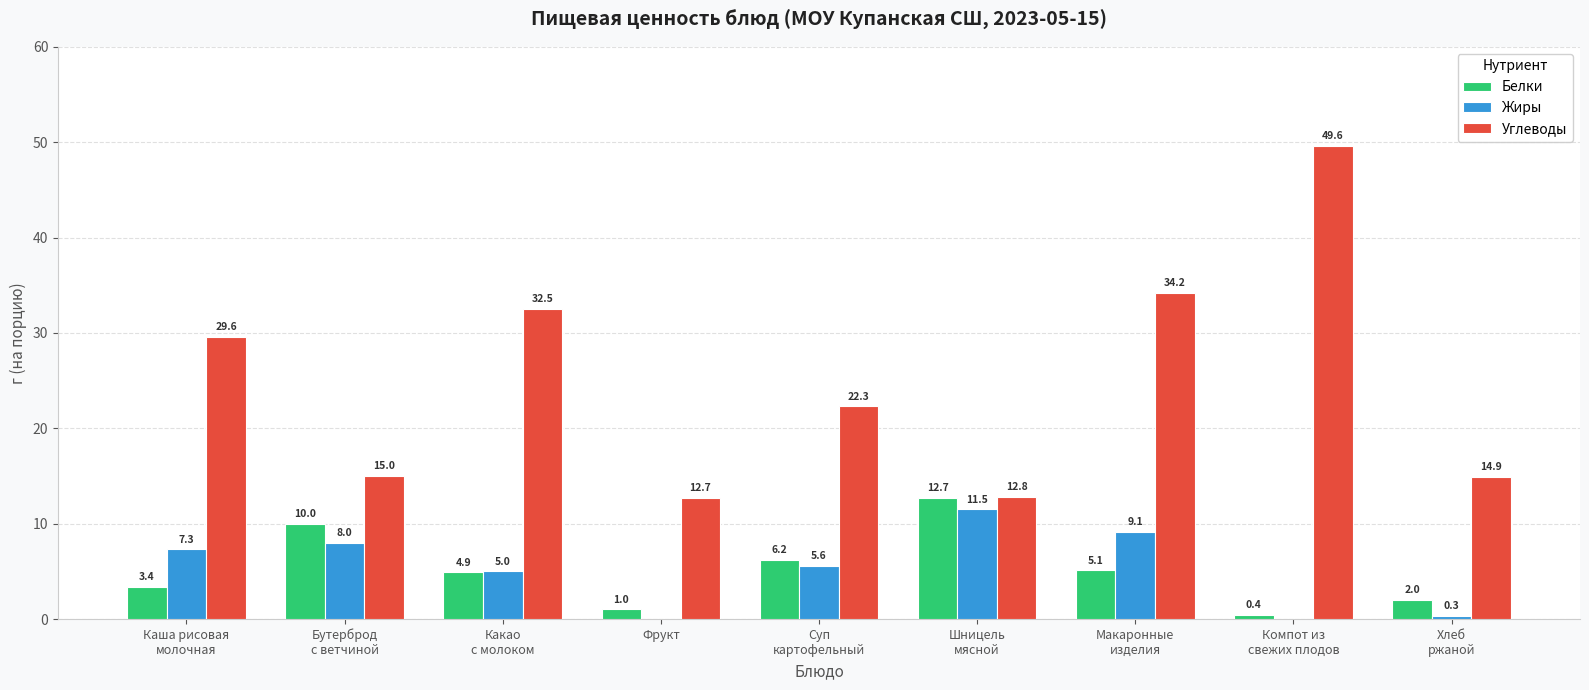

Which series has the largest total across all categories?

Углеводы